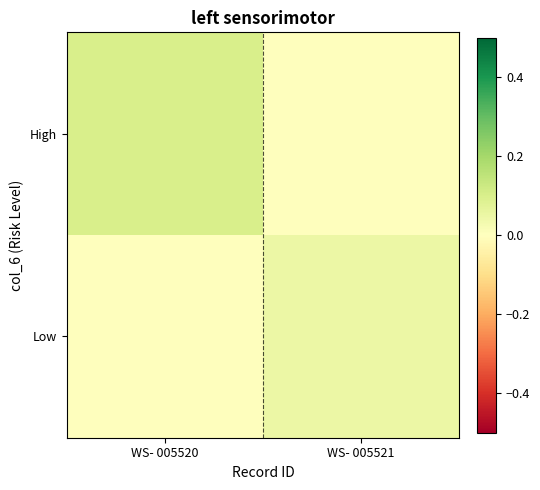

What is the maximum value shown in the chart?

0.1